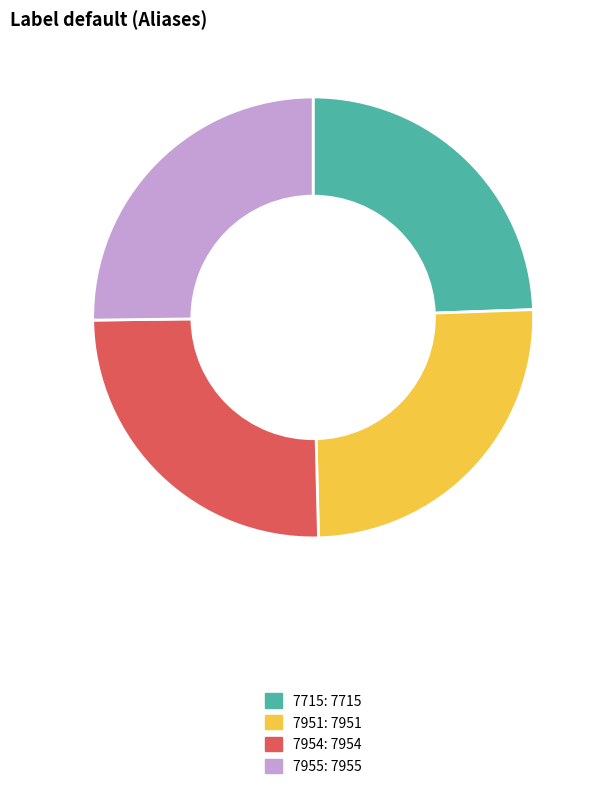

Count the number of slices in the pie.

4